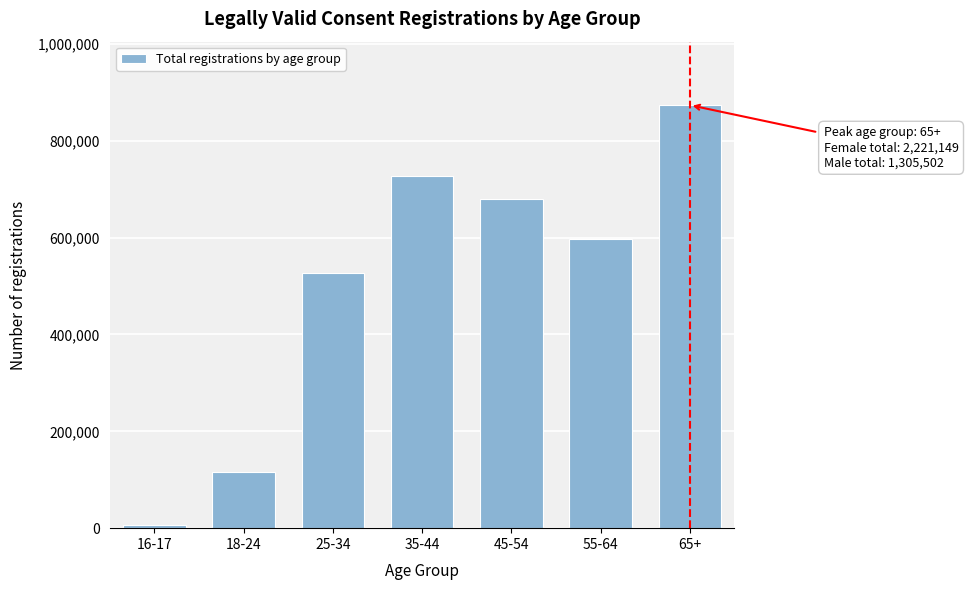

Reading left to right, transcribe all the data shown in this chart.

16-17=7265	18-24=115720	25-34=526082	35-44=726884	45-54=680545	55-64=596558	65+=873597